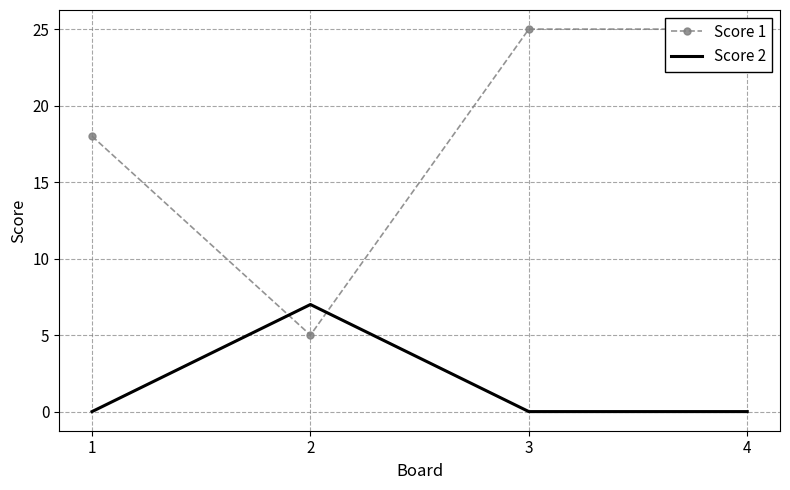

True or false: Score 2 has more than 2 interior local peaks.

False